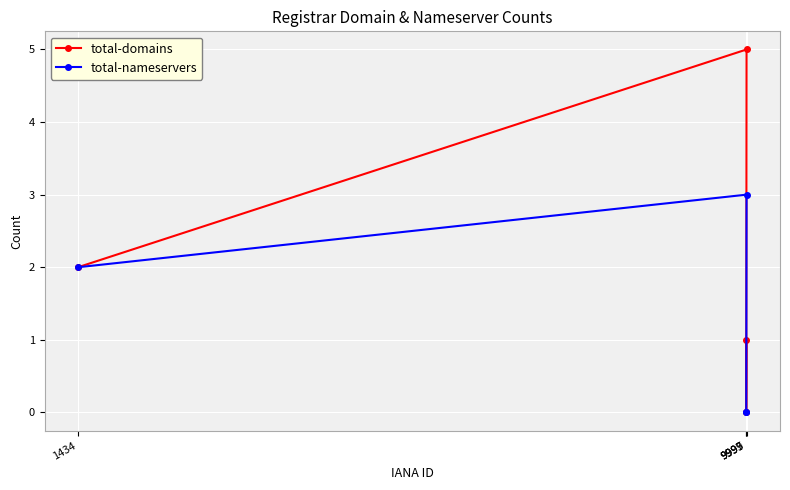

What is the sum of the total-nameservers values at 1434 and 9999?

5